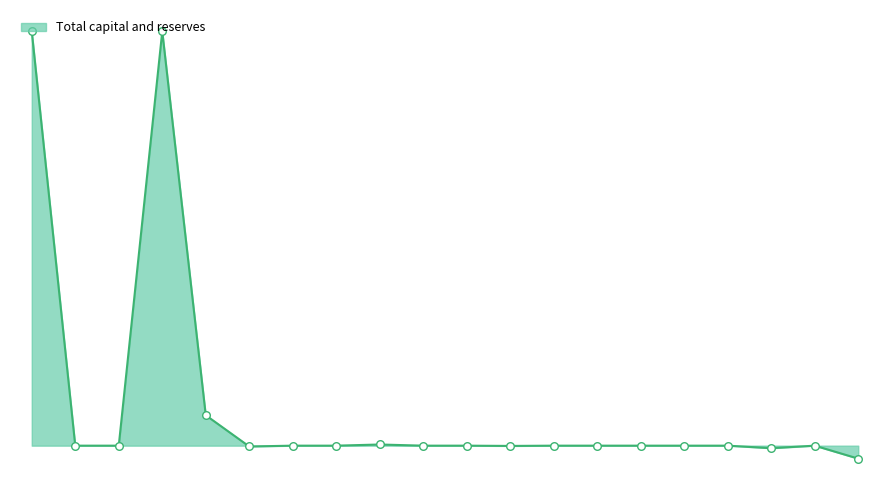

Does the chart have visible grid lines?

No